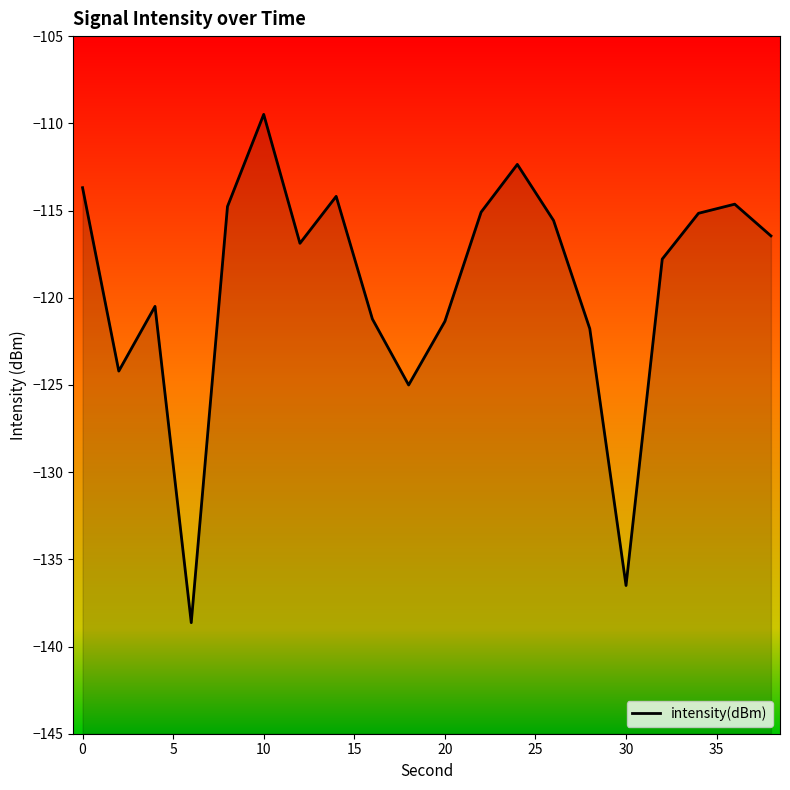

Does the chart display data point markers on the line(s)?

No